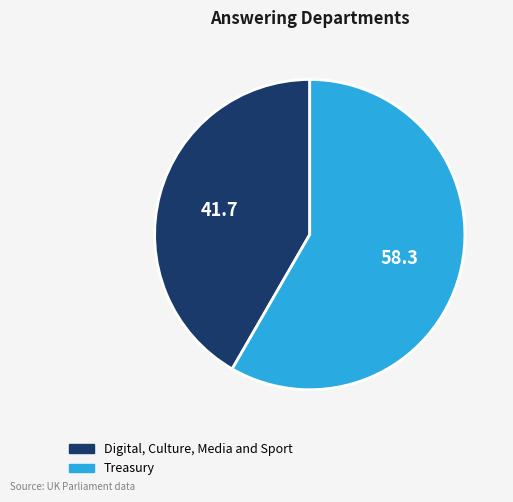

The Digital, Culture, Media and Sport slice represents 54% of the pie. True or false?

False